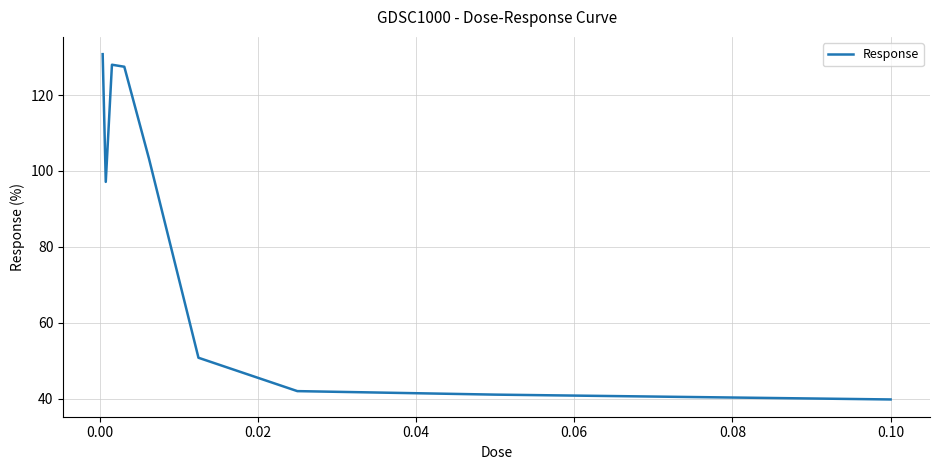

What is the minimum value shown in the chart?

39.8